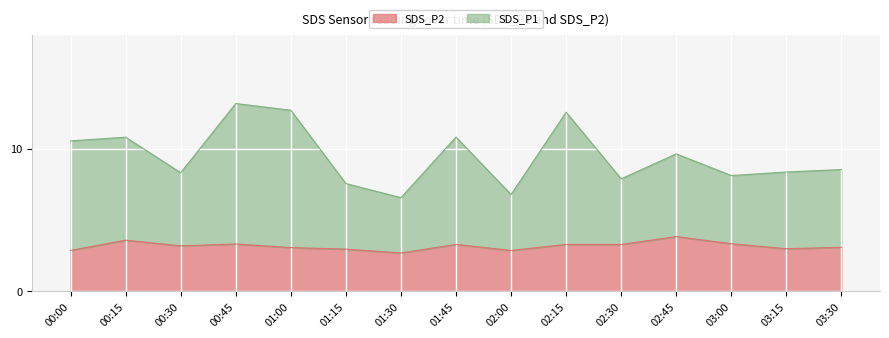

At which category does SDS_P1 reach its first local peak?

00:15